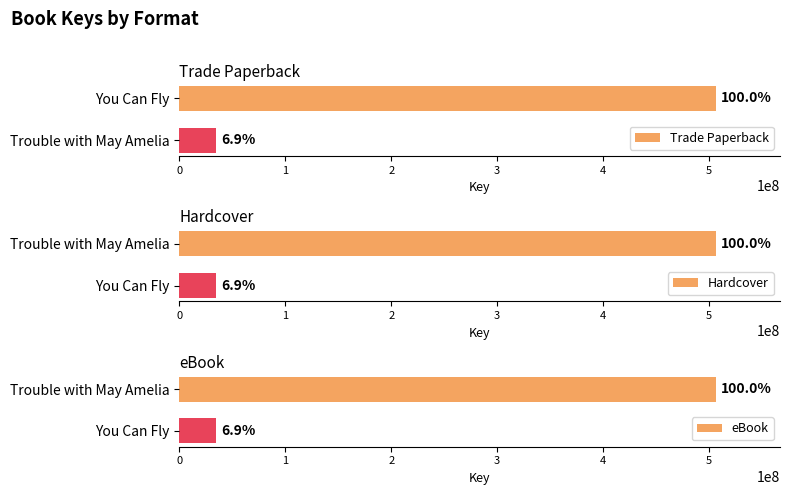

Reading left to right, extract all data points from this chart.

Trade Paperback: 506189916	34882071
Hardcover: 506189916	34882071
eBook: 506189916	34882071